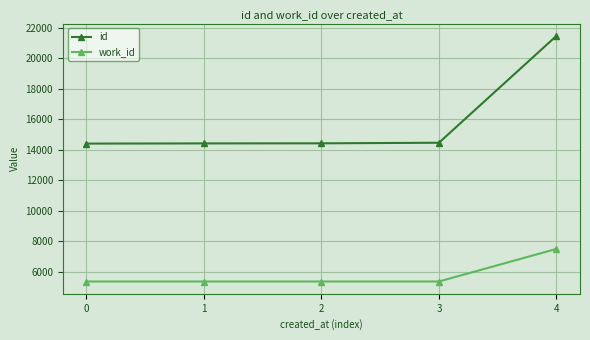

What is the spread (max minus min) of values at 1?

9055